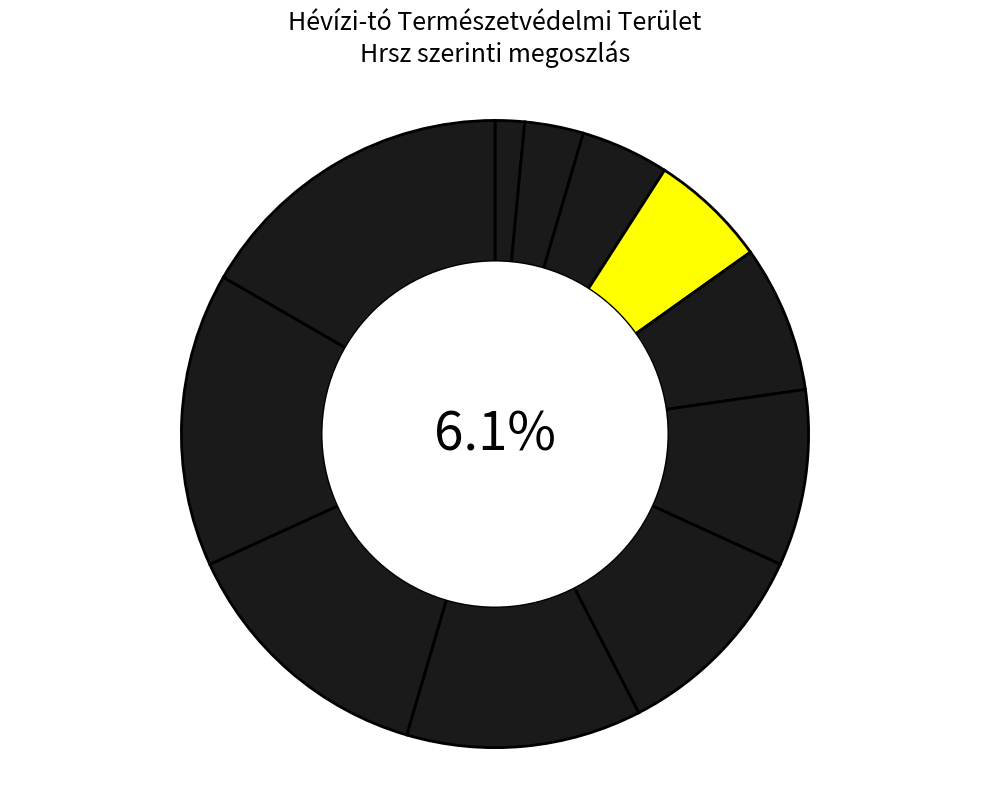

To the nearest percent, what percentage of the pie is 964/3?

9%